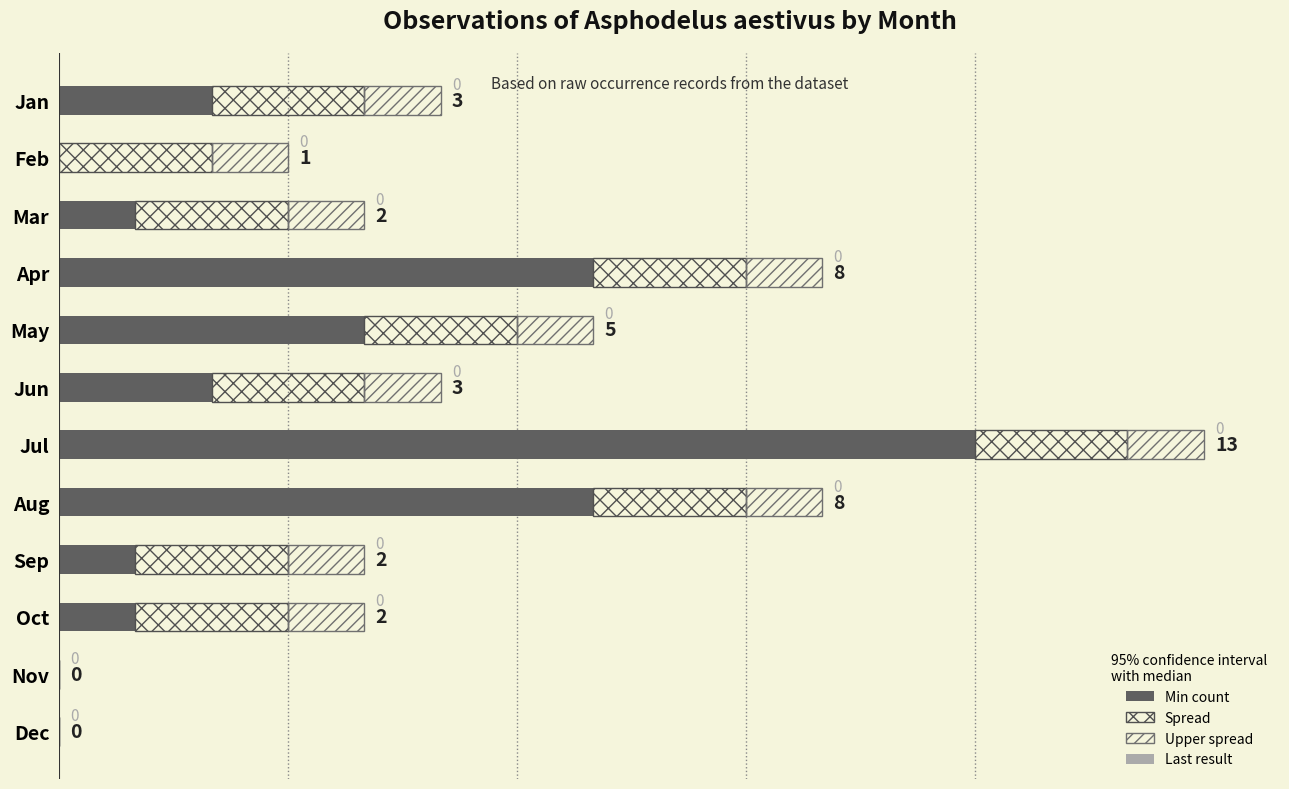

What is the sum of all Min count values?

37